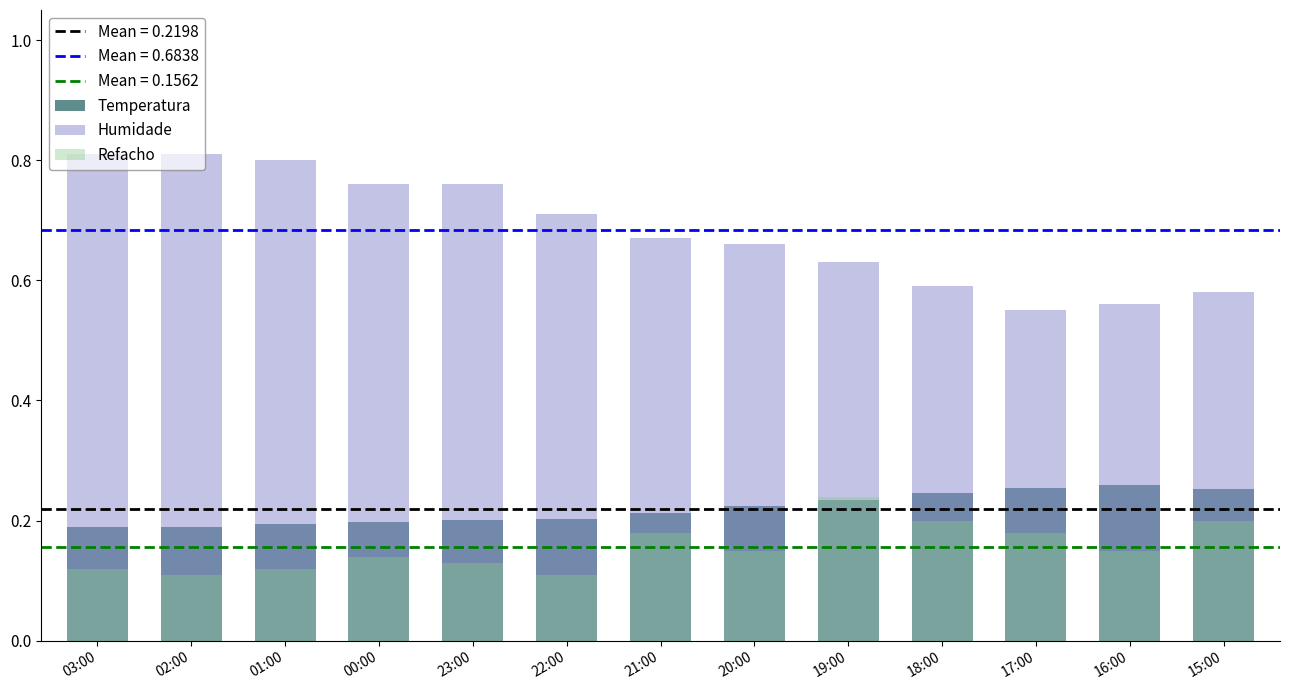

What is the maximum value for Temperatura?

0.3